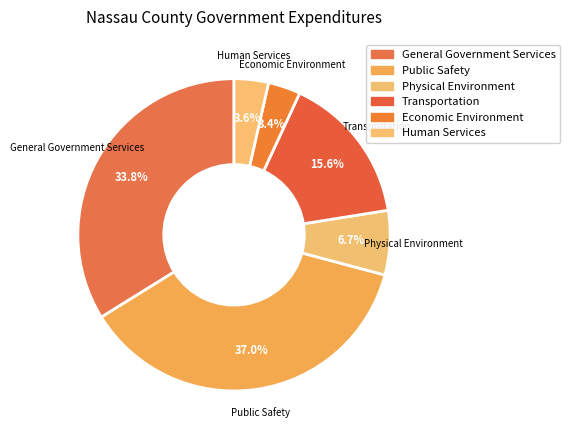

Count the number of slices in the pie.

6